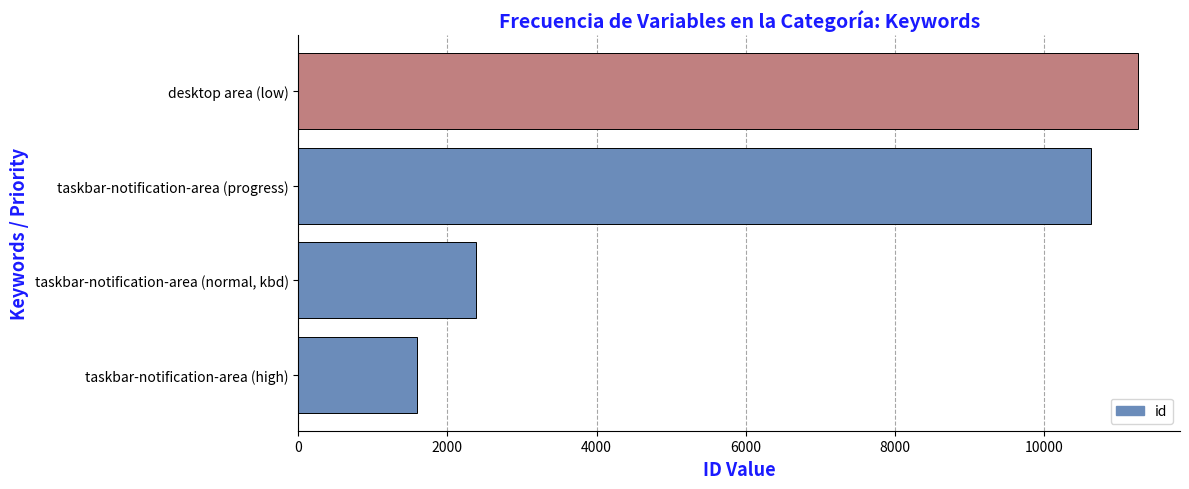

How many data points are less than 10637?

2